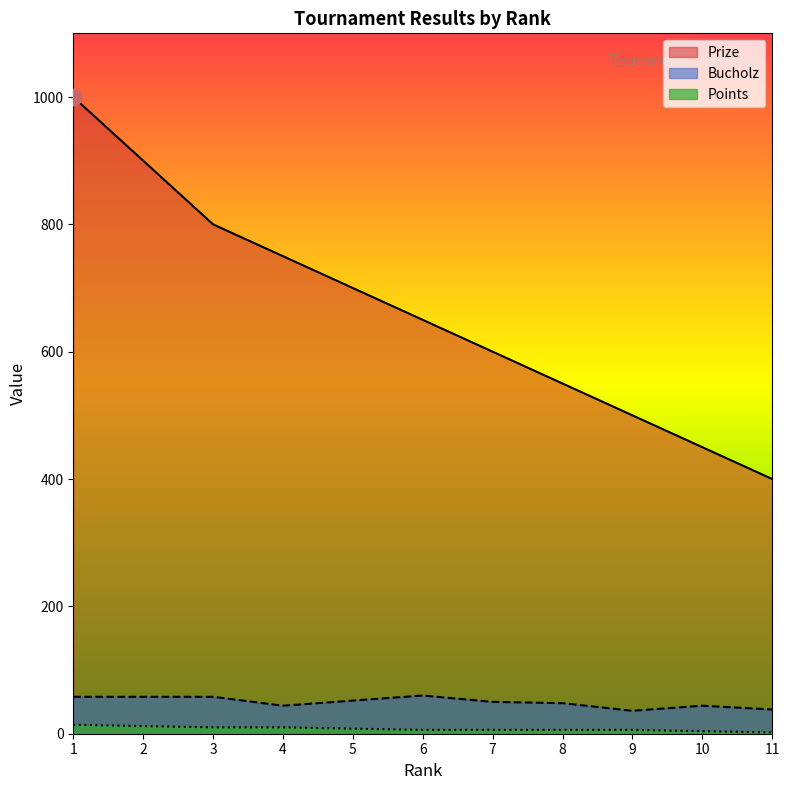

What value does the Points series have at 4?

10